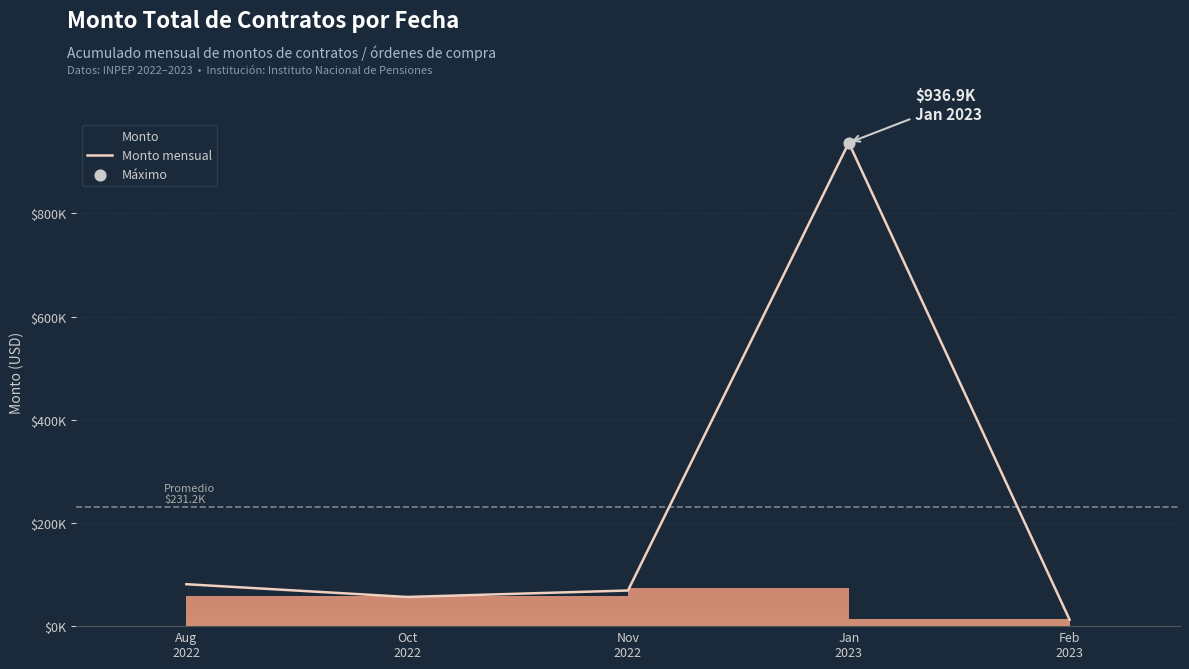

Which has a higher value, Aug
2022 or Nov
2022?

Aug
2022